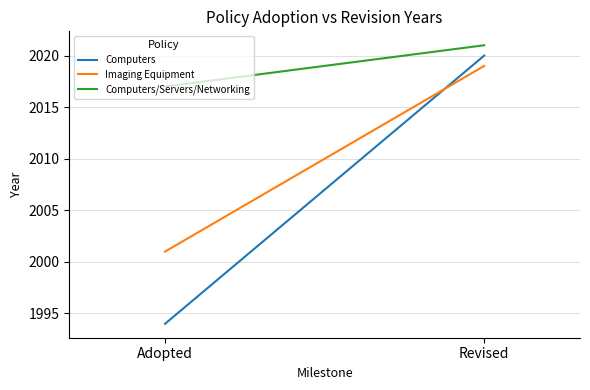

Reading left to right, what are all the values shown in this chart?

Computers: Adopted=1994	Revised=2020
Imaging Equipment: Adopted=2001	Revised=2019
Computers/Servers/Networking: Adopted=2017	Revised=2021